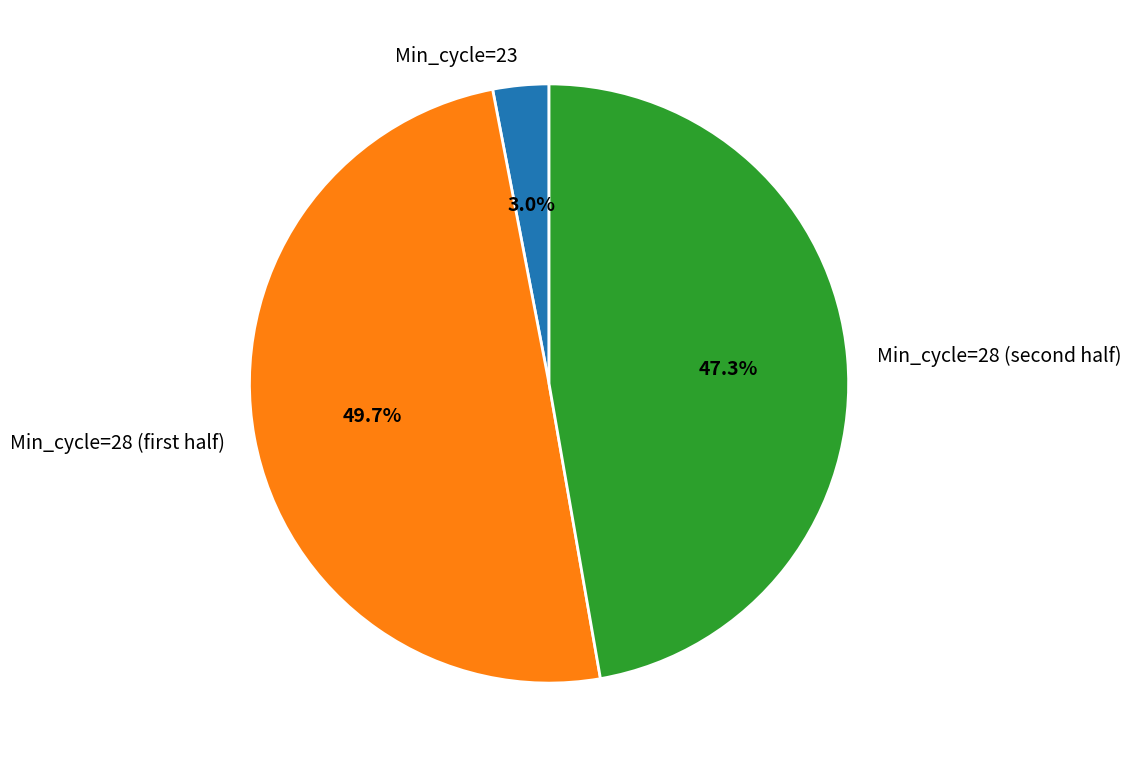

Rank the categories by value from highest to lowest.

Min_cycle=28 (first half), Min_cycle=28 (second half), Min_cycle=23